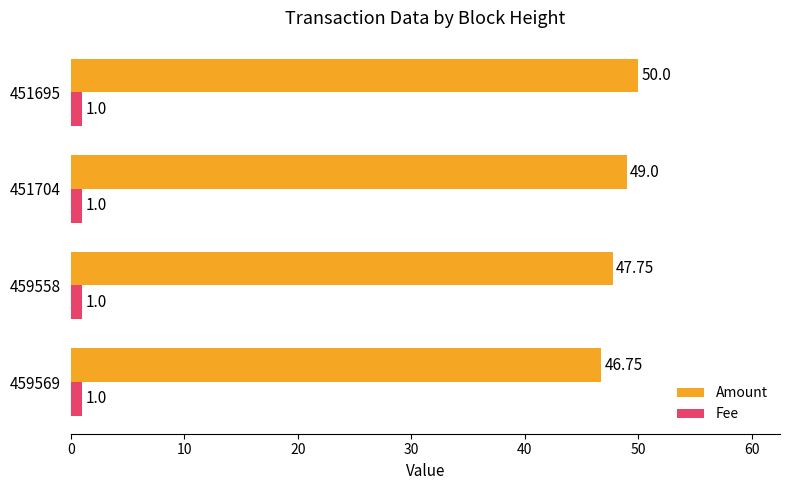

List the labels in order of Amount value, largest first.

451695, 451704, 459558, 459569